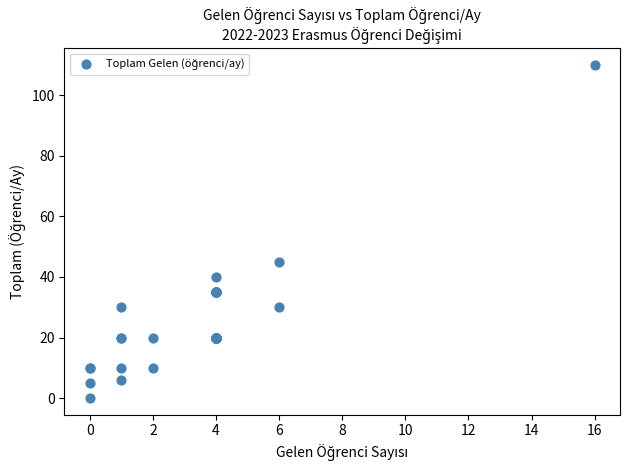

What Y value in the scatter plot is closest to 55?

45